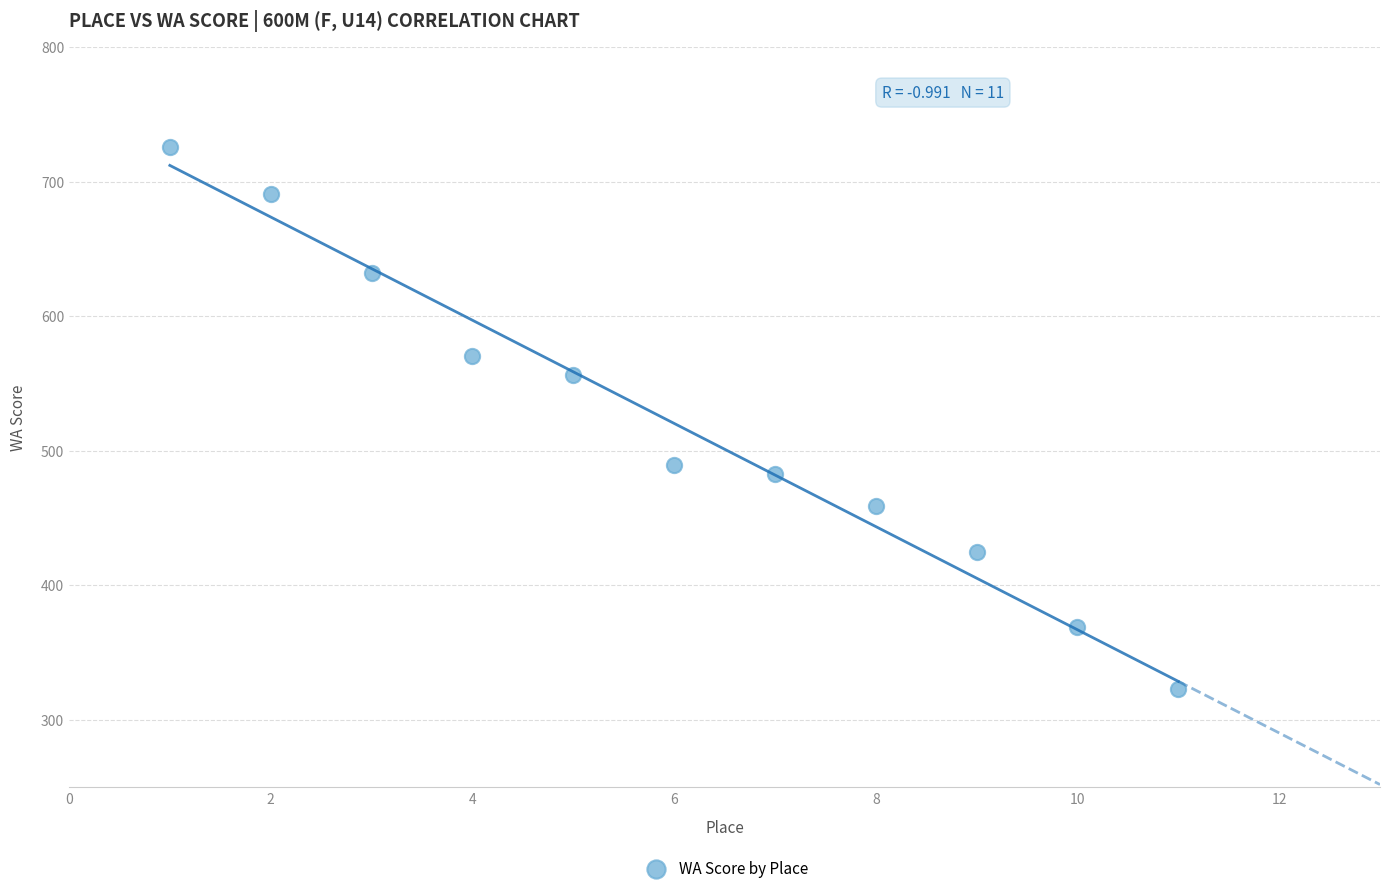

What is the average X value?

6